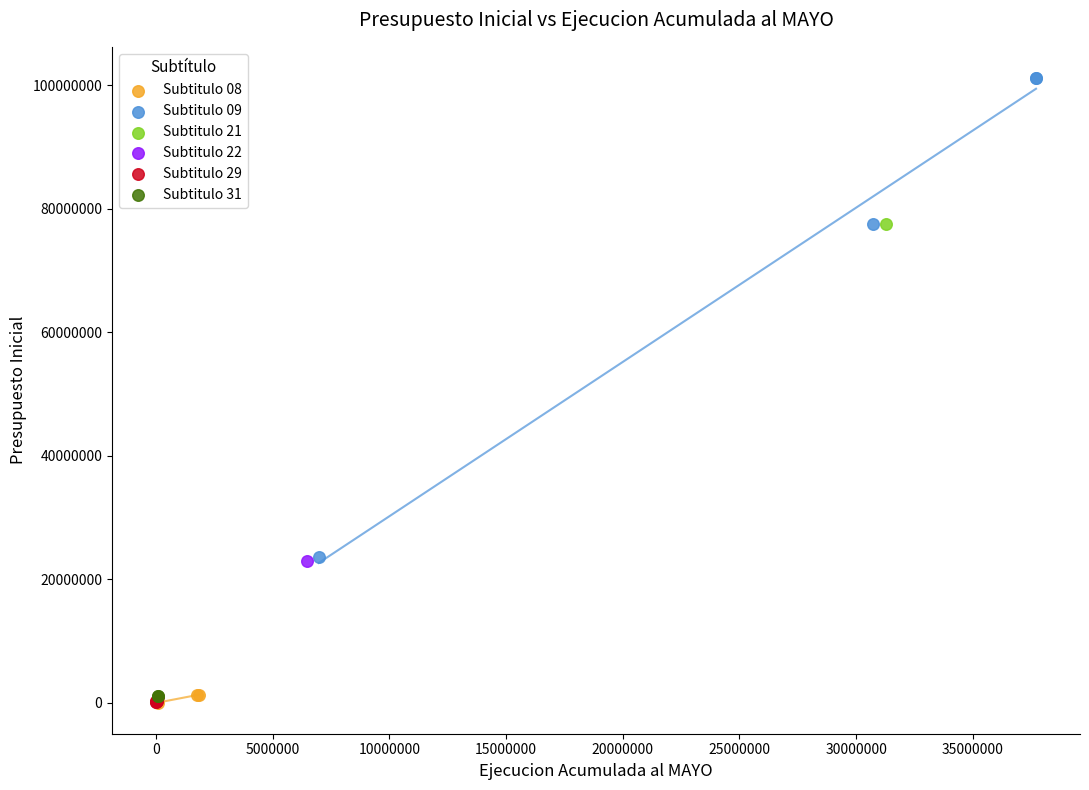

What are all the series names shown in the legend?

Subtitulo 08, Subtitulo 09, Subtitulo 21, Subtitulo 22, Subtitulo 29, Subtitulo 31